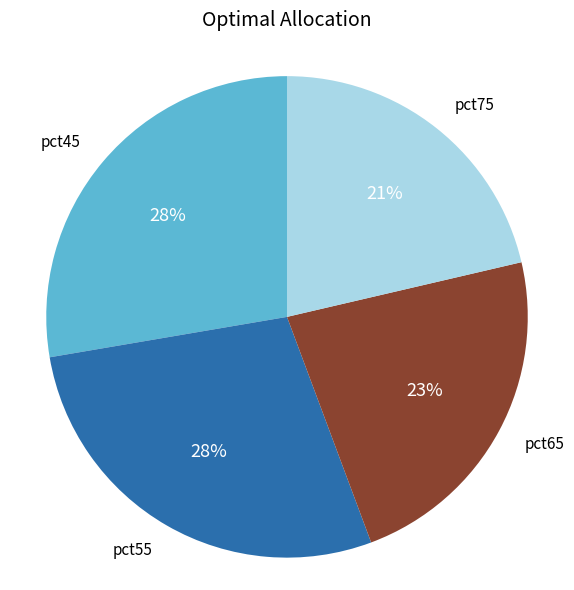

True or false: pct45 accounts for 22% of the total.

False